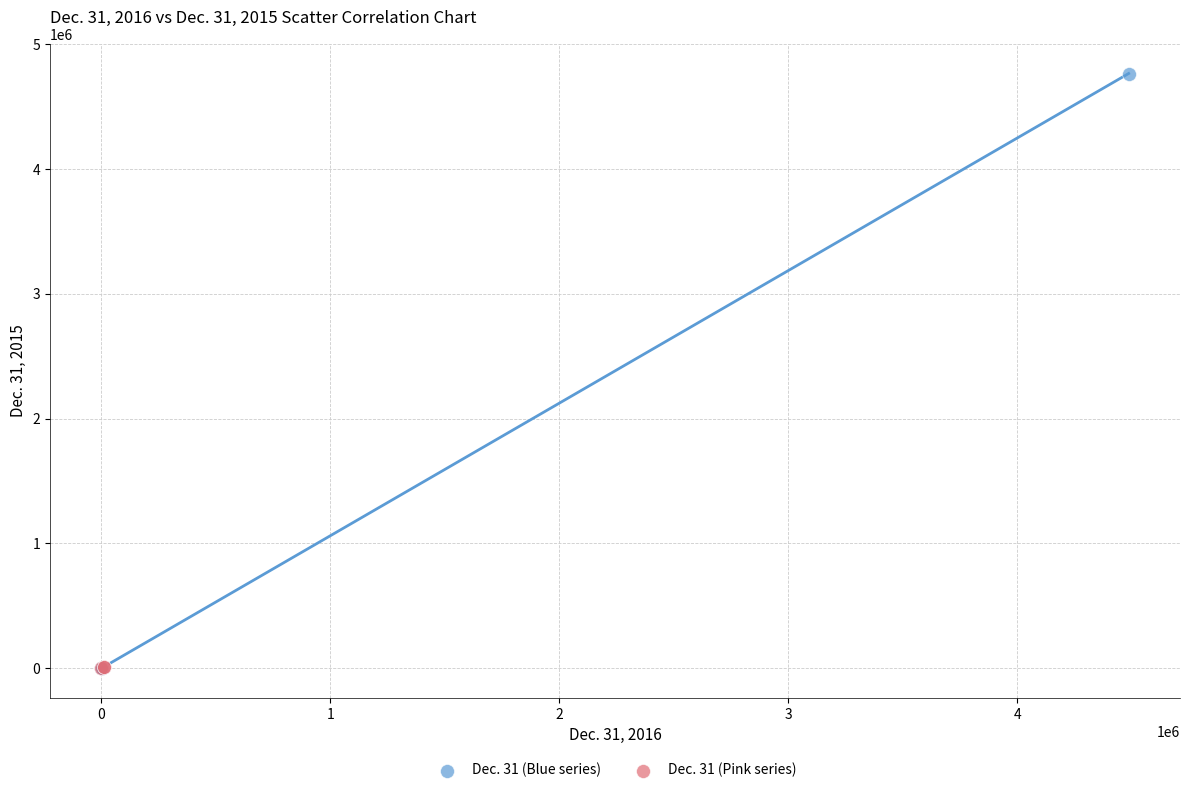

Which series has the widest spread of Y values?

Dec. 31 (Blue series)